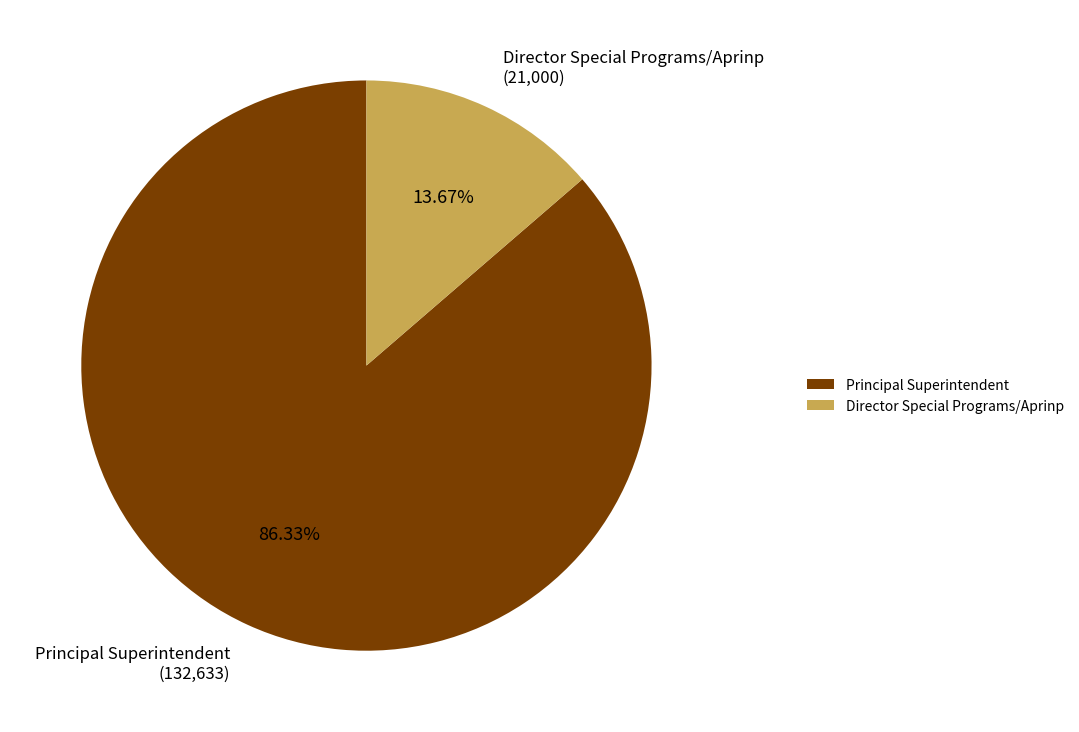

To the nearest percent, what portion does Director Special Programs/Aprinp represent?

14%